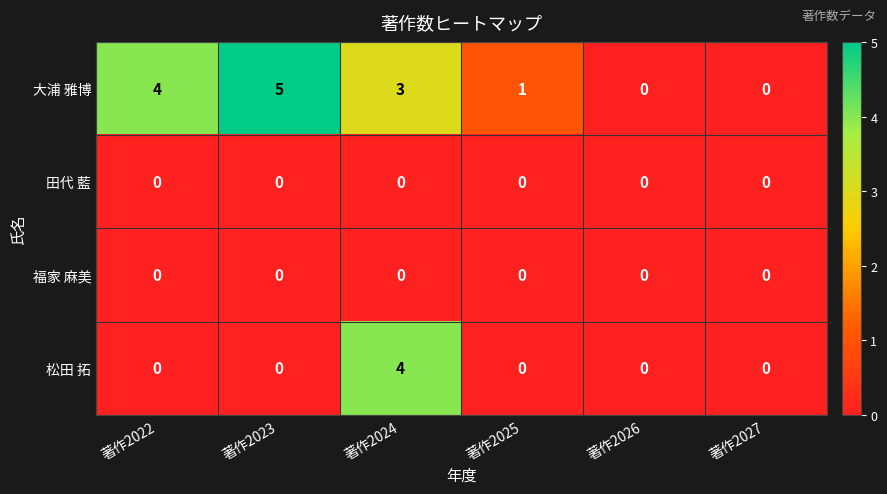

Reading left to right, what are all the values shown in this chart?

大浦 雅博: 著作2022=4	著作2023=5	著作2024=3	著作2025=1	著作2026=0	著作2027=0
田代 藍: 著作2022=0	著作2023=0	著作2024=0	著作2025=0	著作2026=0	著作2027=0
福家 麻美: 著作2022=0	著作2023=0	著作2024=0	著作2025=0	著作2026=0	著作2027=0
松田 拓: 著作2022=0	著作2023=0	著作2024=4	著作2025=0	著作2026=0	著作2027=0